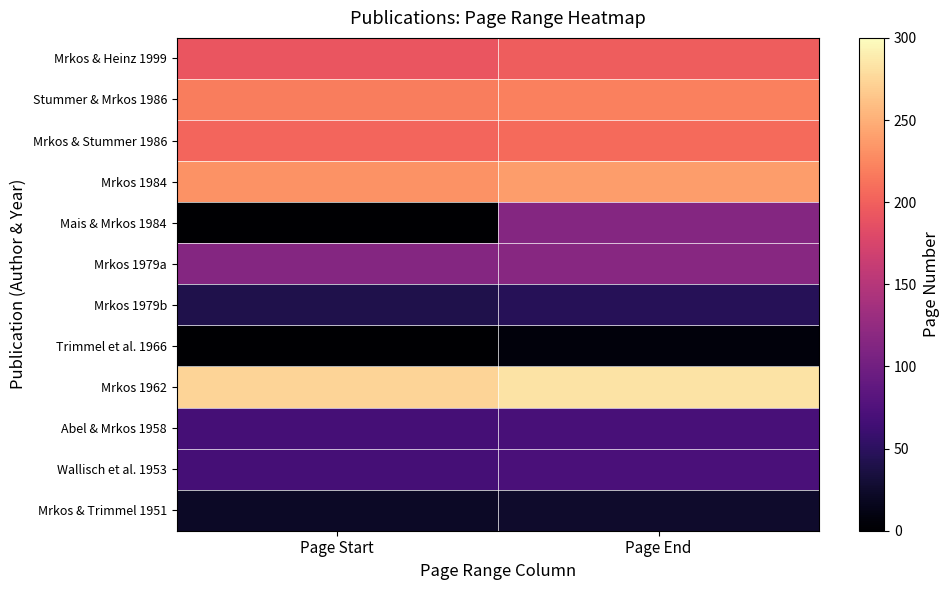

Reading right to left, extract all data points from this chart.

Mrkos & Heinz 1999: Page End=198	Page Start=192
Stummer & Mrkos 1986: Page End=221	Page Start=218
Mrkos & Stummer 1986: Page End=207	Page Start=203
Mrkos 1984: Page End=238	Page Start=231
Mais & Mrkos 1984: Page End=114	Page Start=1
Mrkos 1979a: Page End=117	Page Start=114
Mrkos 1979b: Page End=46	Page Start=40
Trimmel et al. 1966: Page End=7	Page Start=1
Mrkos 1962: Page End=283	Page Start=274
Abel & Mrkos 1958: Page End=70	Page Start=67
Wallisch et al. 1953: Page End=71	Page Start=67
Mrkos & Trimmel 1951: Page End=25	Page Start=22